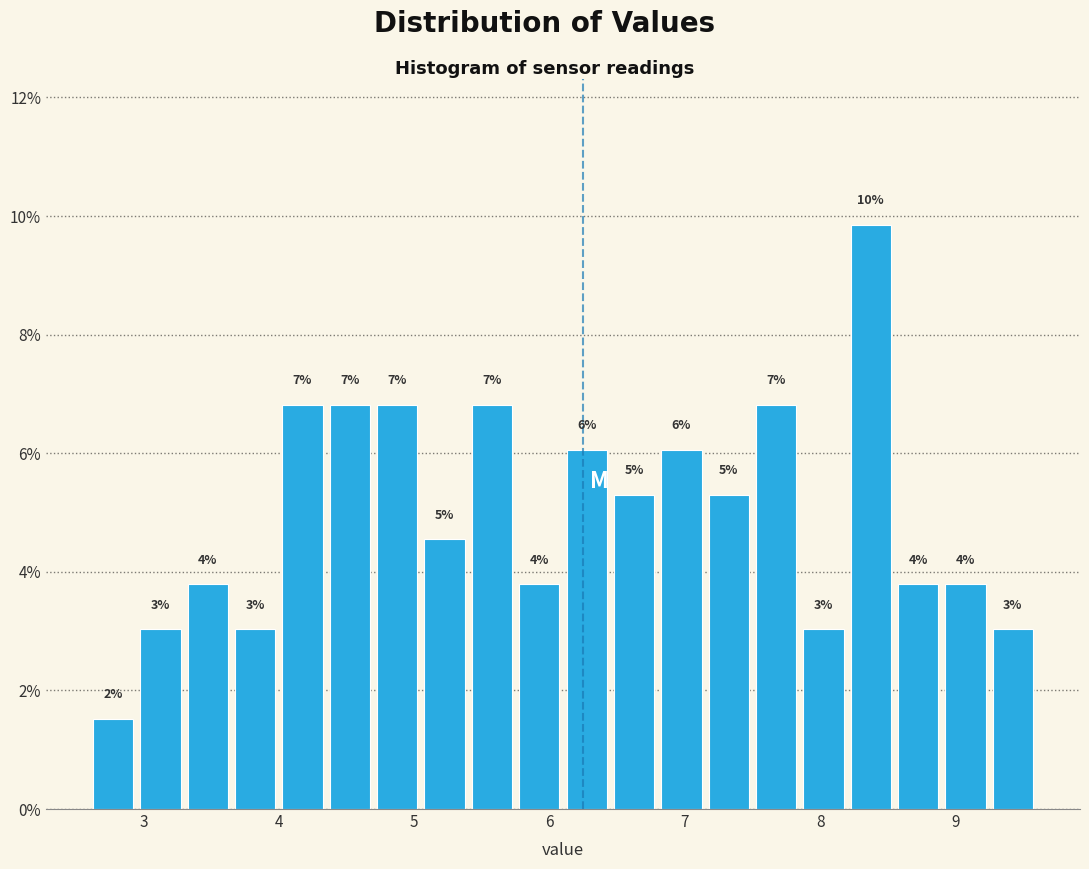

Read against the x-axis, roughly where is the centre of the tallest bar?

8.4